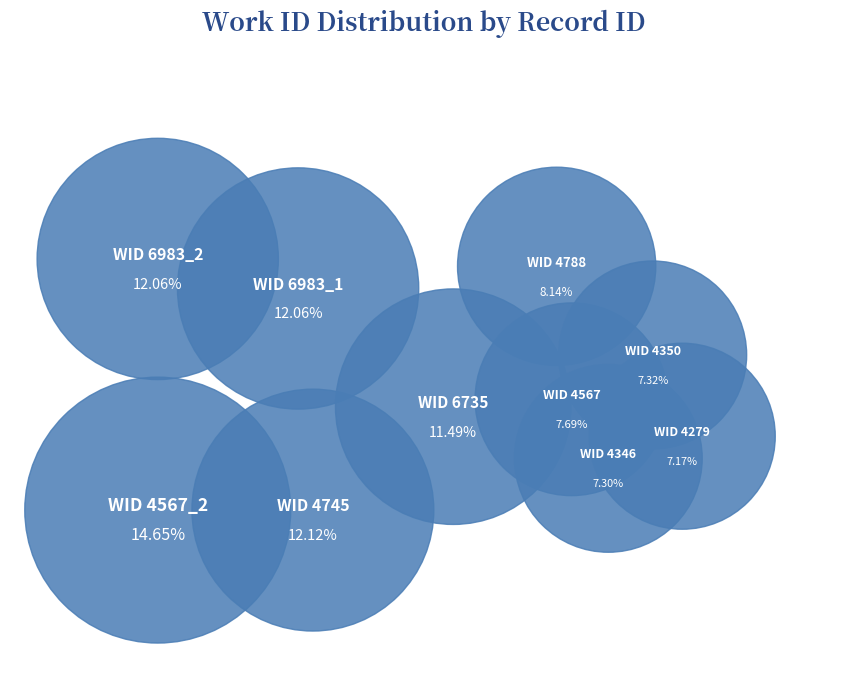

Do 4567 and 4346 together represent more than half of the pie?

No